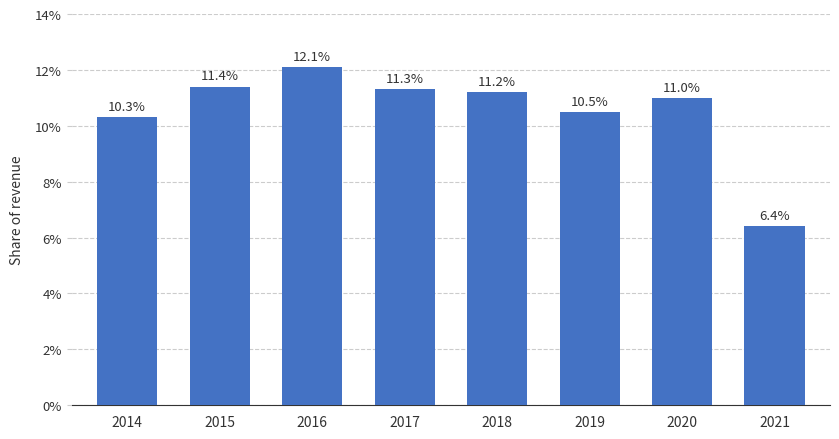

Count the number of data series in this chart.

1